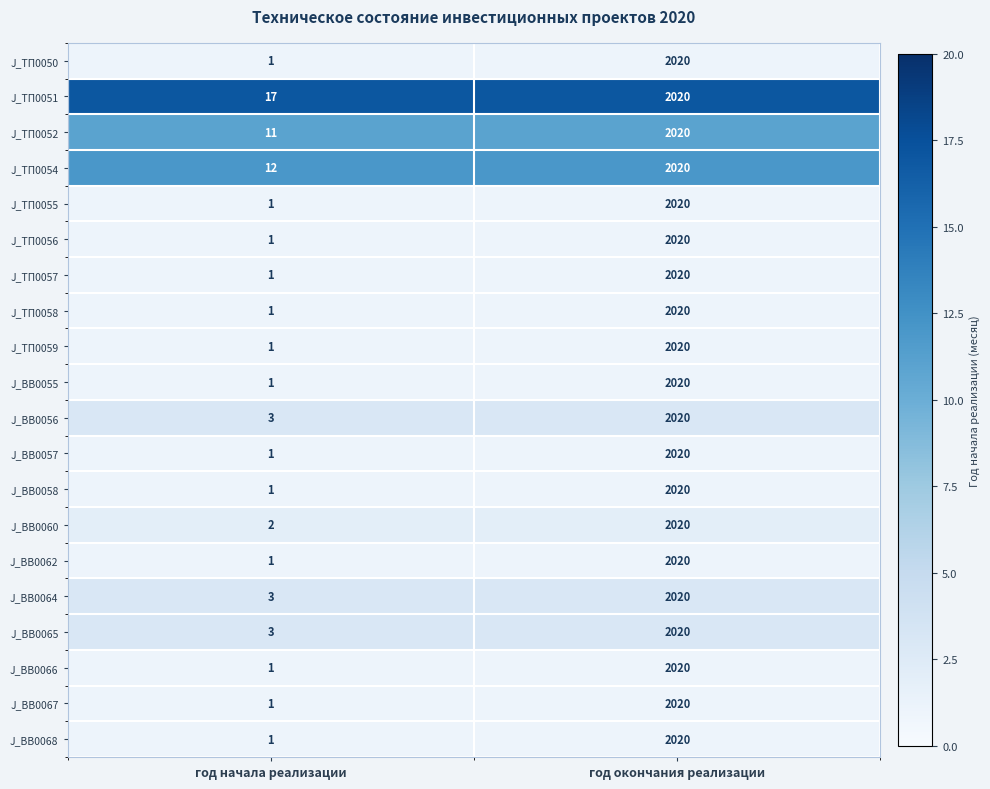

Which series has the largest total across all categories?

J_ТП0051